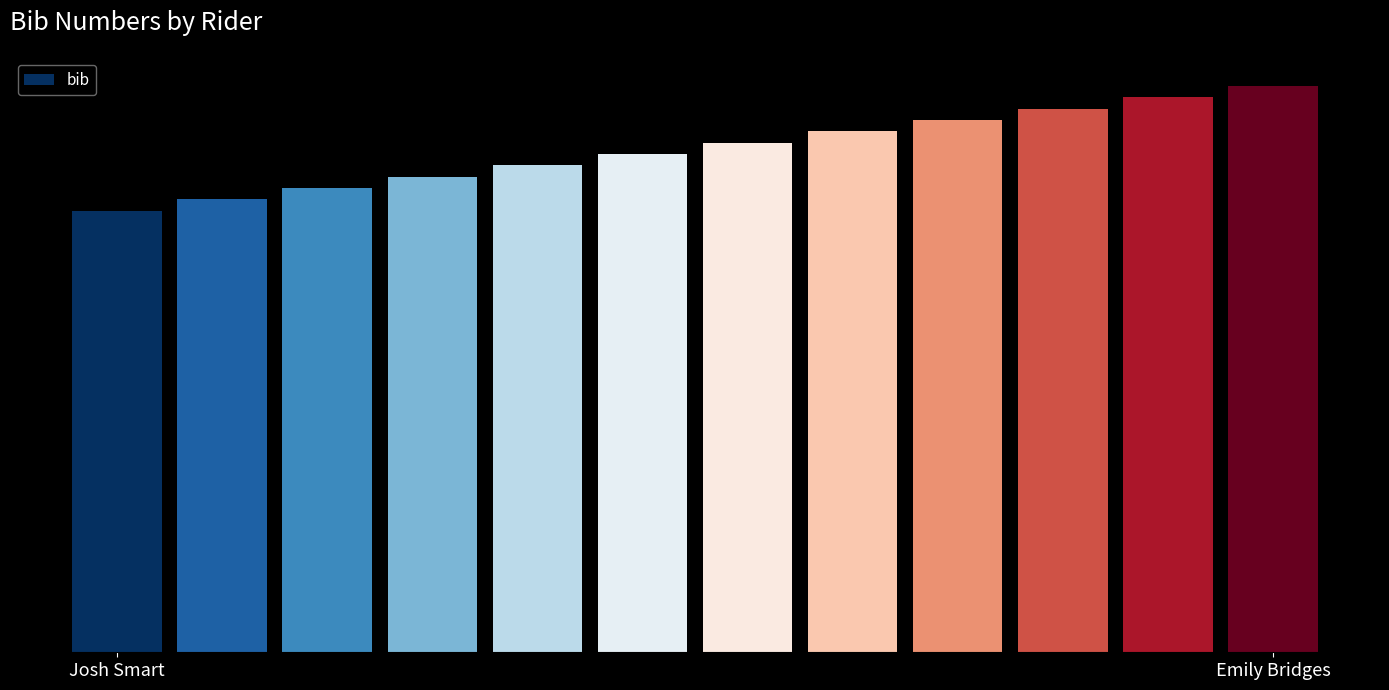

Are the bars grouped side by side (vs. stacked)?

No